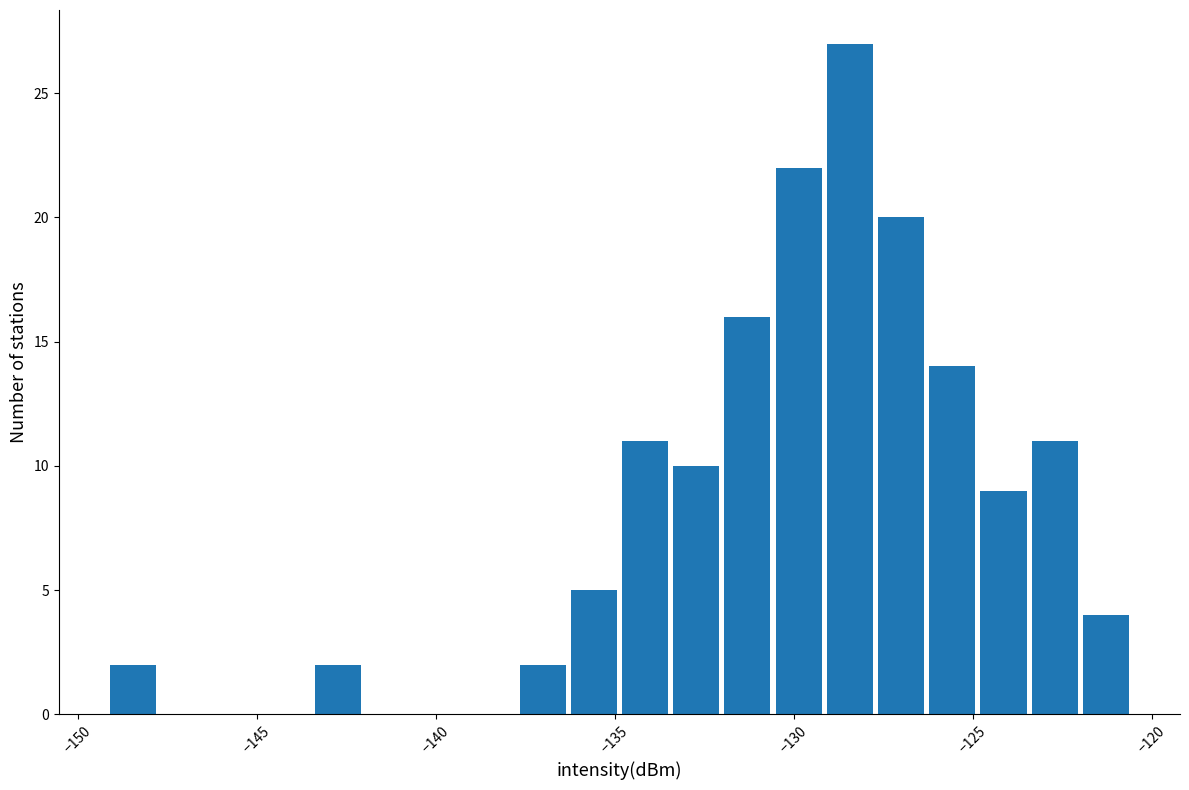

Around what value on the x-axis is the tallest bar? Give the approximate position of its centre, as read against the axis.

-128.5